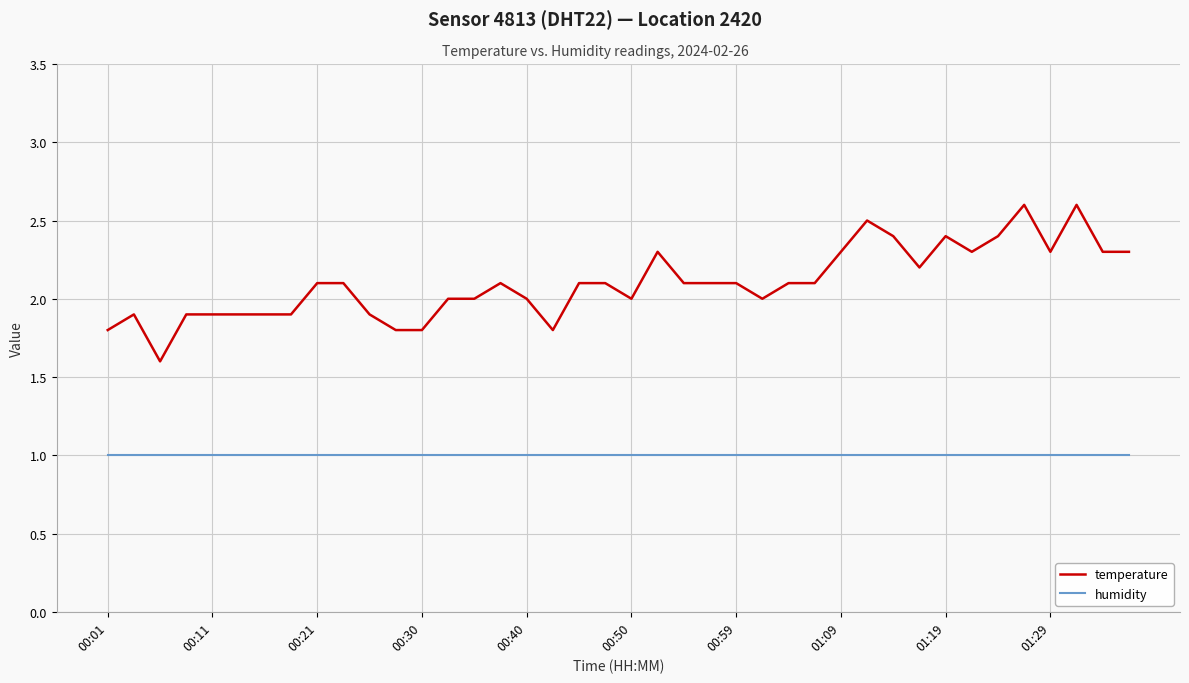

How many lines are shown in the chart?

2